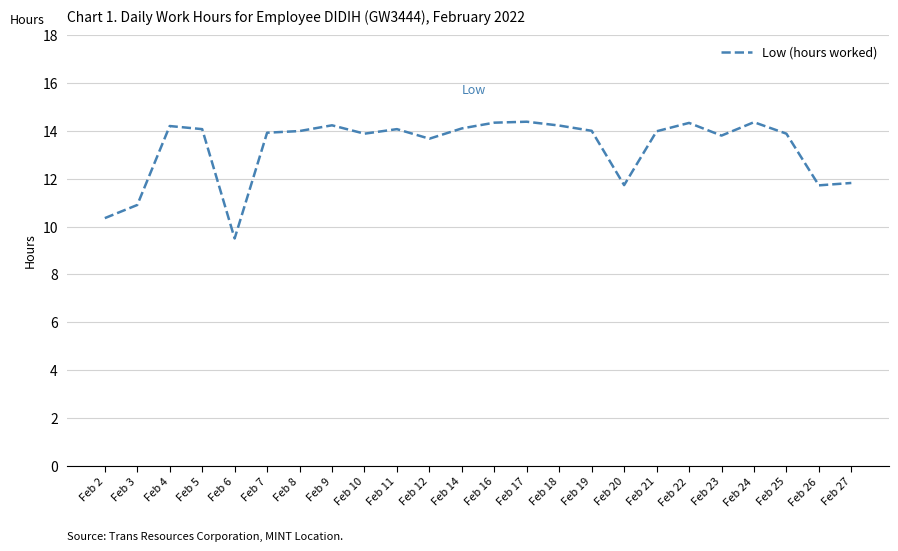

The chart shows a value of 13.9 at Feb 10. True or false?

True